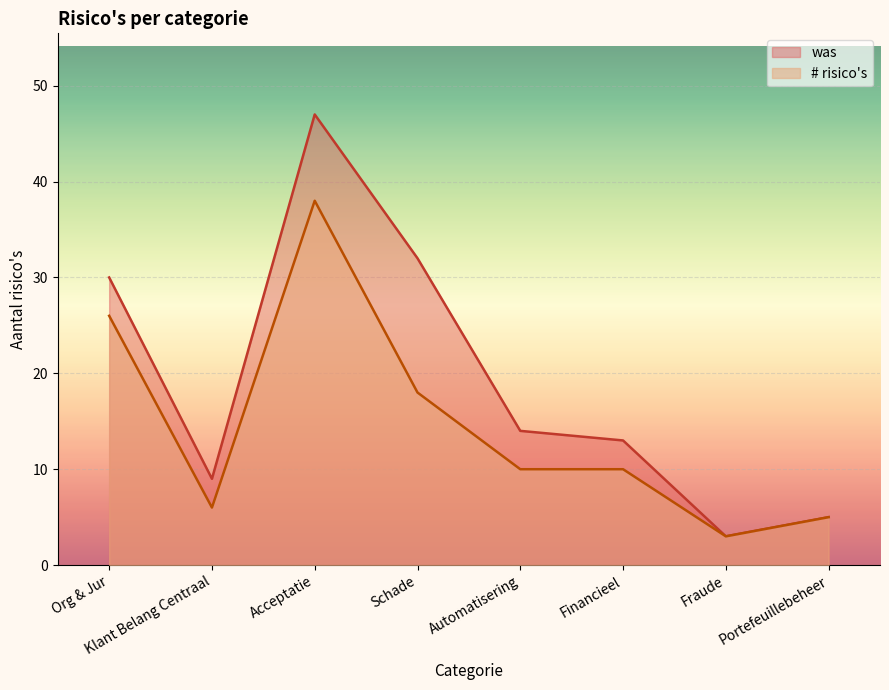

List the series in order of their overall mean, lowest first.

# risico's, was